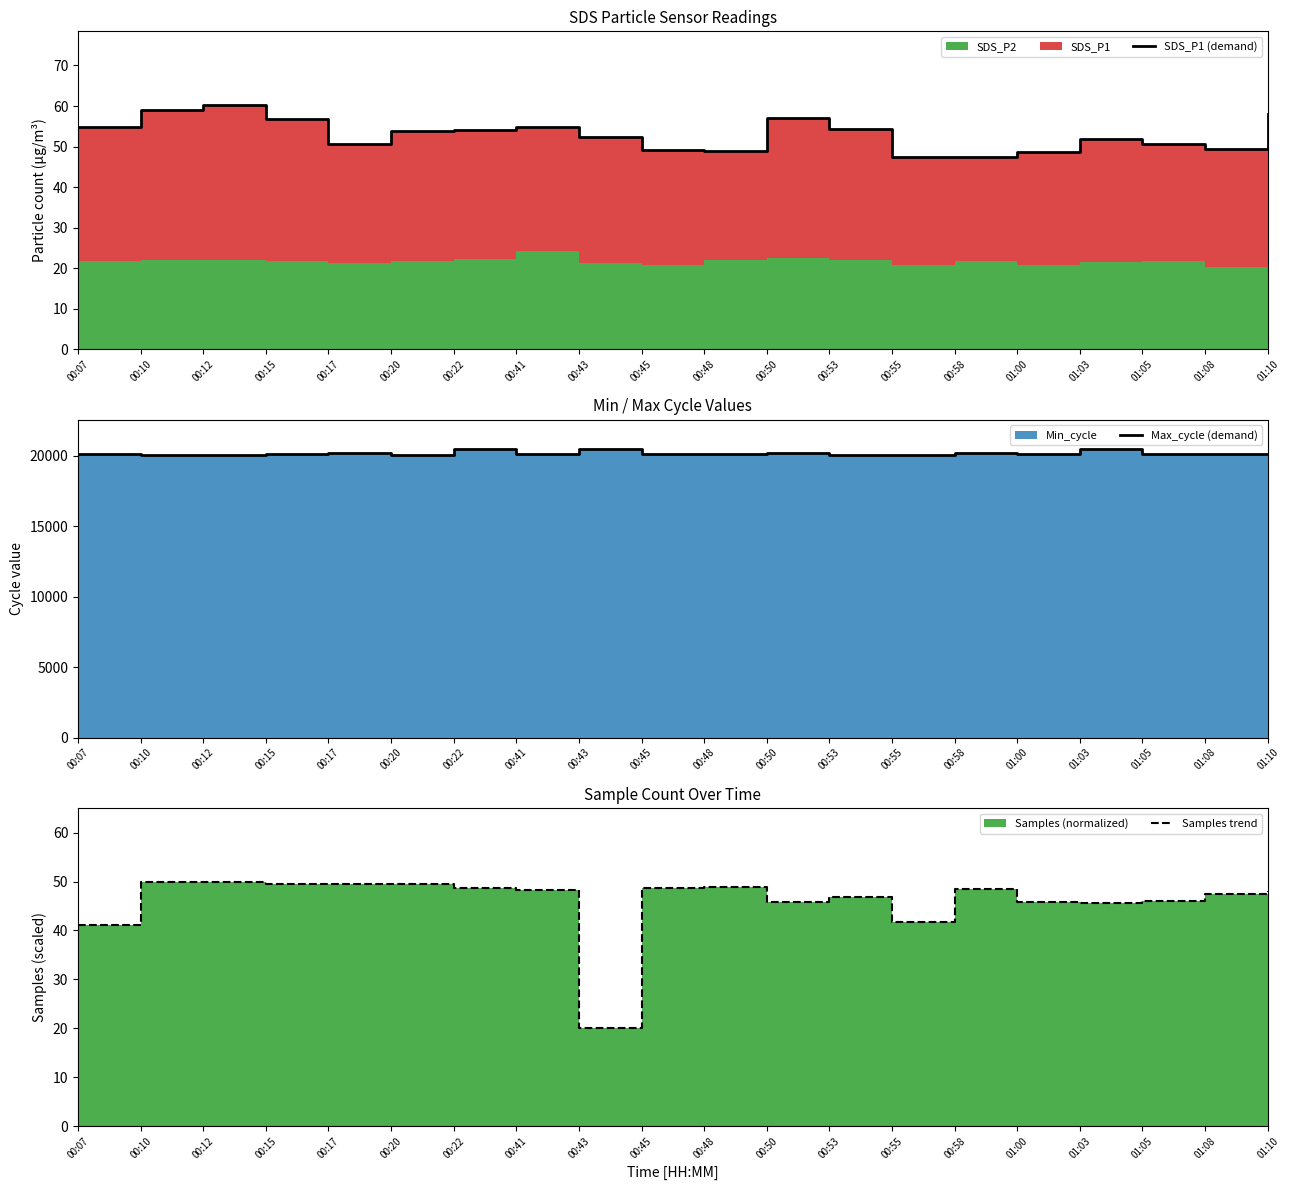

Reading right to left, transcribe all the data shown in this chart.

SDS_P1 (demand): 01:10=58.0	01:08=49.3	01:05=50.6	01:03=51.8	01:00=48.5	00:58=47.3	00:55=47.3	00:53=54.2	00:50=57.0	00:48=48.9	00:45=49.1	00:43=52.5	00:41=54.8	00:22=54.2	00:20=53.8	00:17=50.7	00:15=56.8	00:12=60.3	00:10=59.0	00:07=54.7
Max_cycle (demand): 01:10=20117.0	01:08=20090.0	01:05=20139.0	01:03=20493.0	01:00=20133.0	00:58=20160.0	00:55=20047.0	00:53=20032.0	00:50=20178.0	00:48=20133.0	00:45=20111.0	00:43=20466.0	00:41=20110.0	00:22=20493.0	00:20=20071.0	00:17=20166.0	00:15=20129.0	00:12=20056.0	00:10=20036.0	00:07=20086.0
Samples trend: 01:10=48.1	01:08=47.5	01:05=46.0	01:03=45.6	01:00=45.9	00:58=48.5	00:55=41.7	00:53=46.8	00:50=45.9	00:48=48.8	00:45=48.6	00:43=20.0	00:41=48.2	00:22=48.6	00:20=49.4	00:17=49.5	00:15=49.5	00:12=50.0	00:10=49.8	00:07=41.2